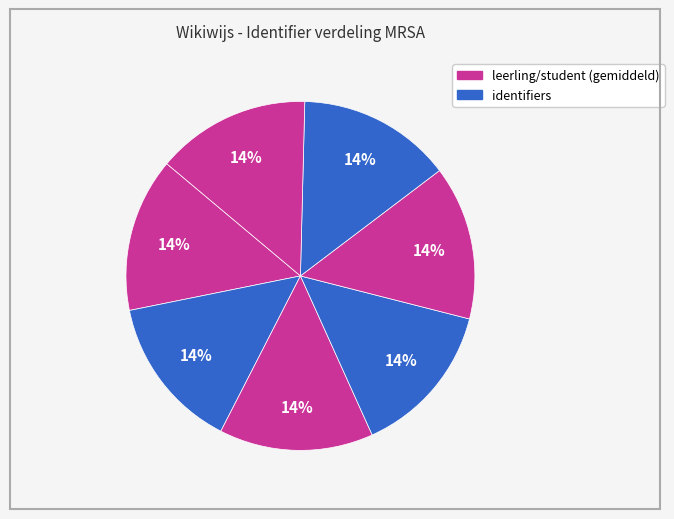

Count the number of slices in the pie.

7